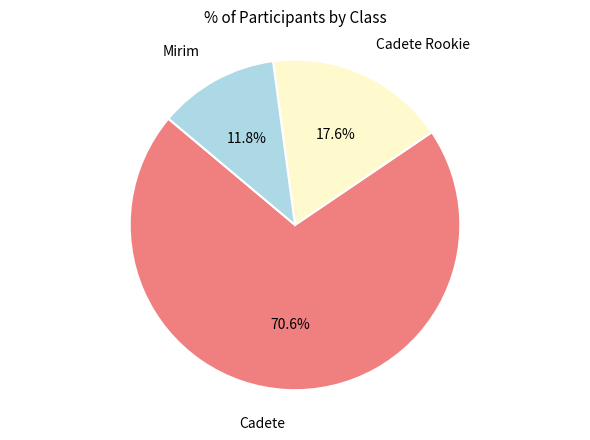

Which category has the biggest portion of the pie?

Cadete